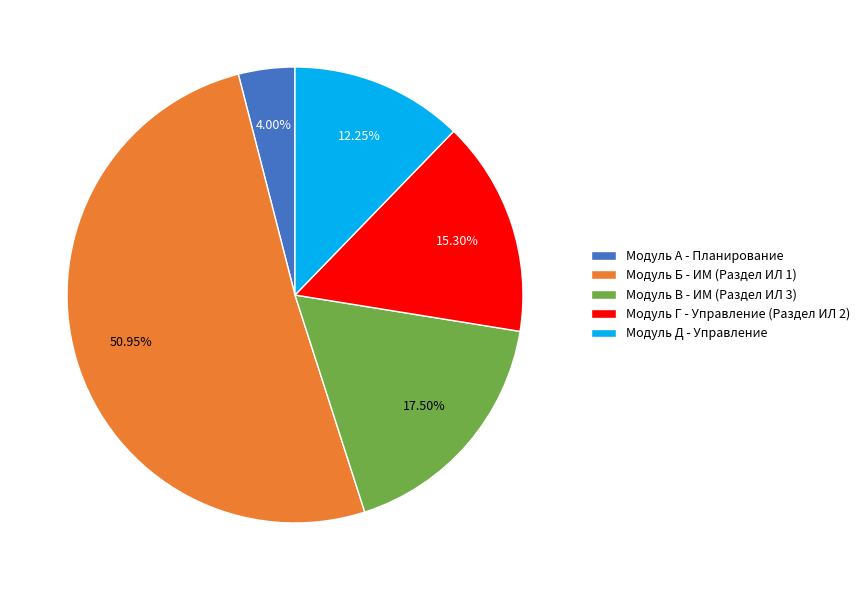

How much of the chart is everything except Модуль А - Планирование?

96.0%